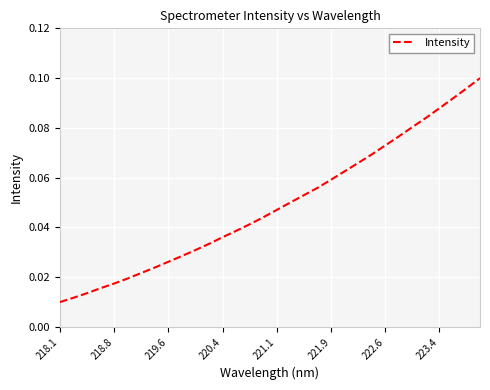

How many lines are shown in the chart?

1